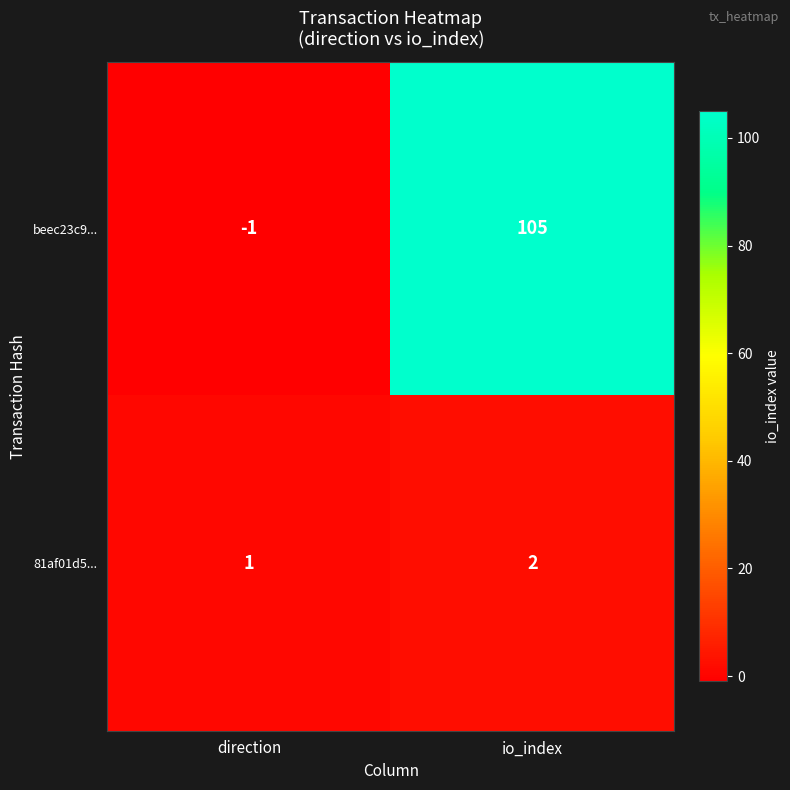

What is the sum of the 81af01d5... values at io_index and direction?

3